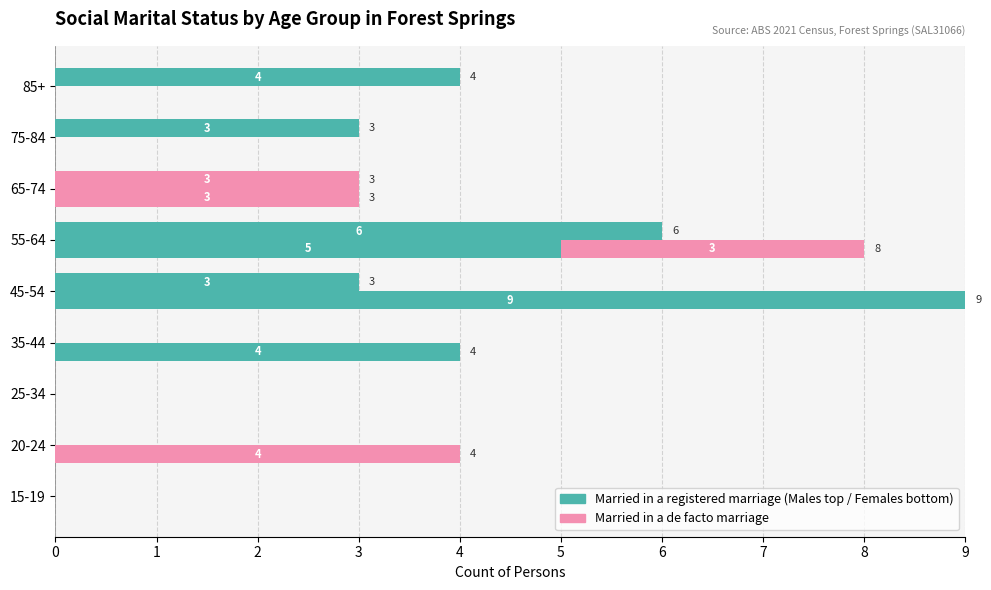

Which series has the widest spread of values?

Married in a registered marriage